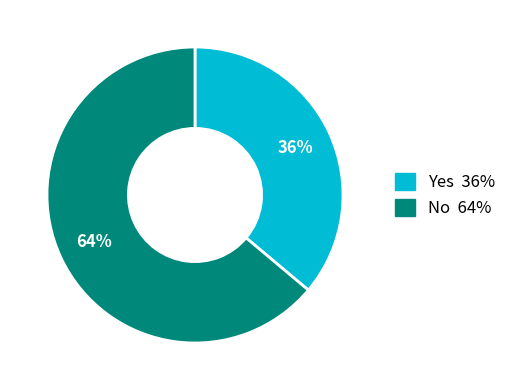

Is there any slice that represents more than half of the pie?

Yes